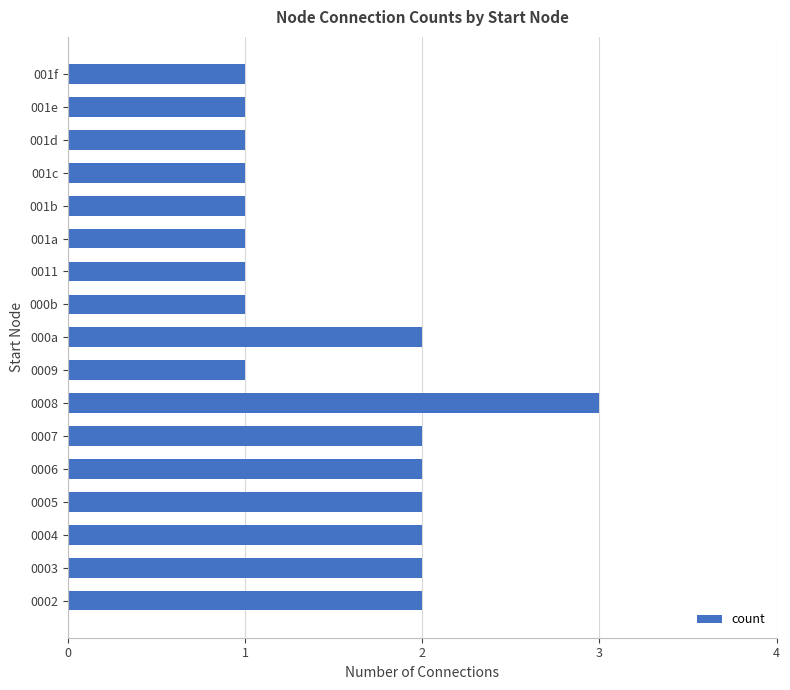

The chart shows a value of 1 at 0006. True or false?

False